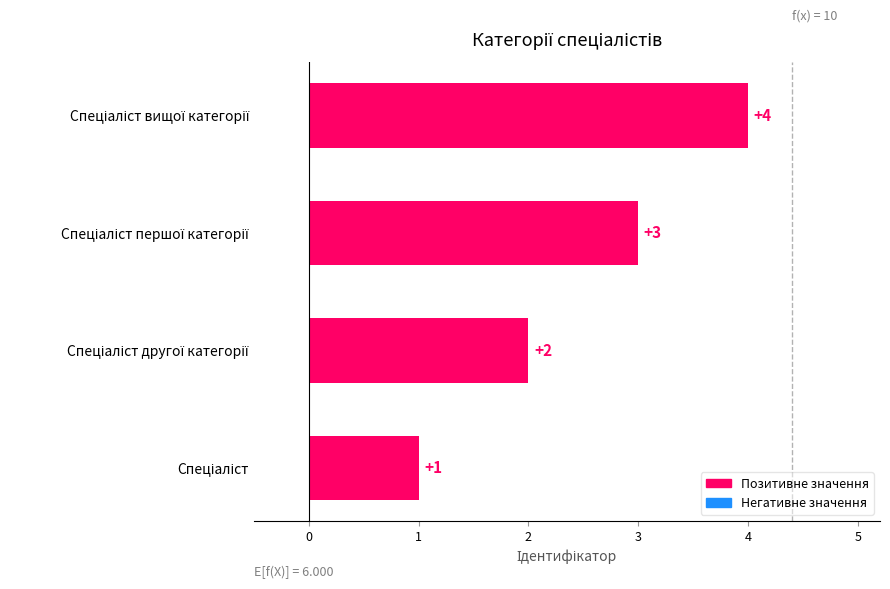

What is the maximum value shown in the chart?

4